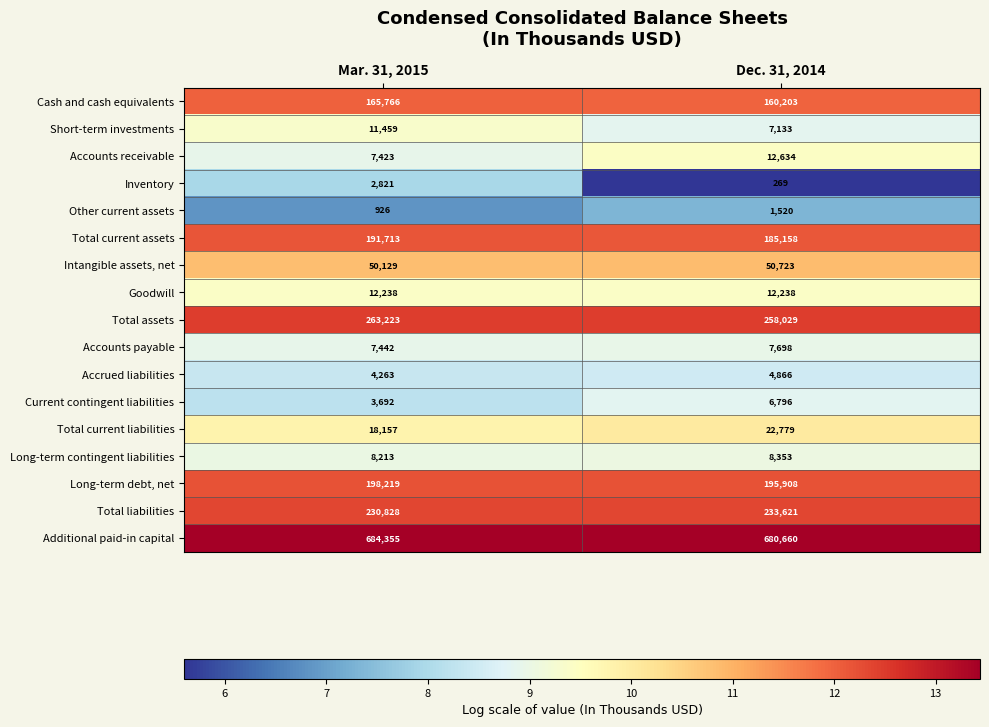

The Additional paid-in capital series shows 680660 at Dec. 31, 2014. True or false?

True